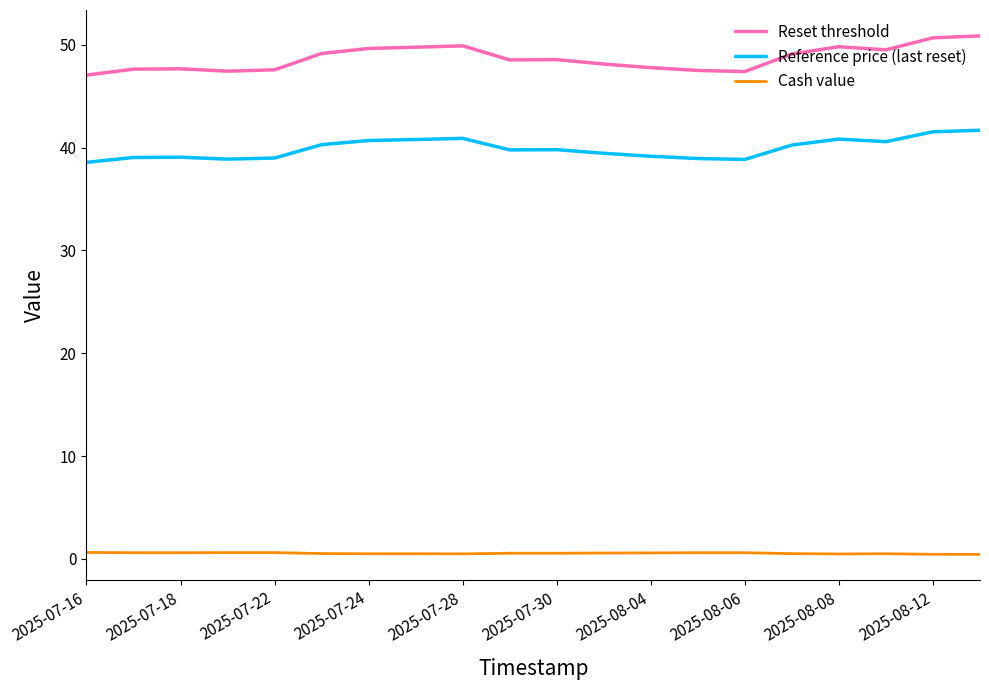

Which series has the largest range (max minus min)?

Reset threshold